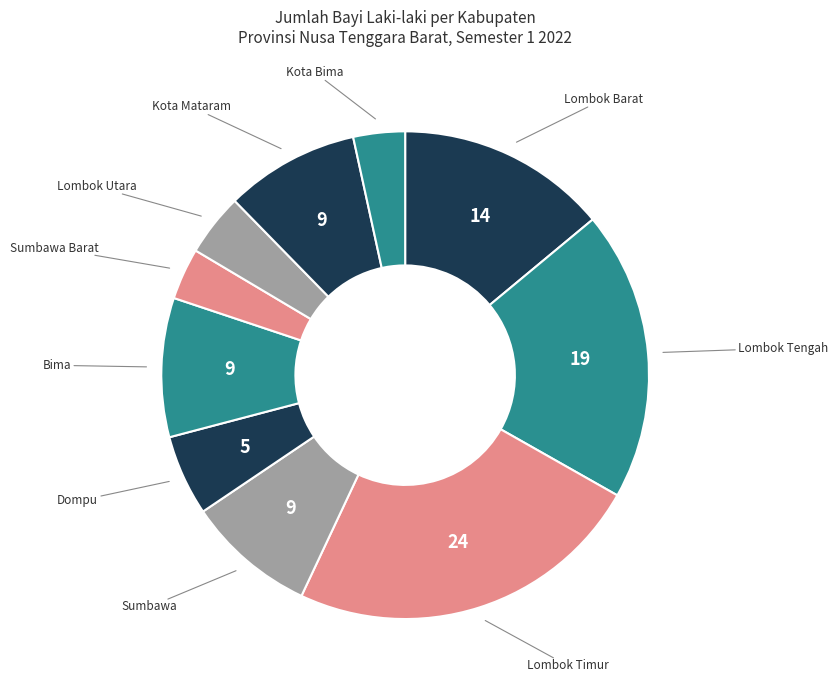

Is it true that Lombok Timur is 17% of the pie?

False